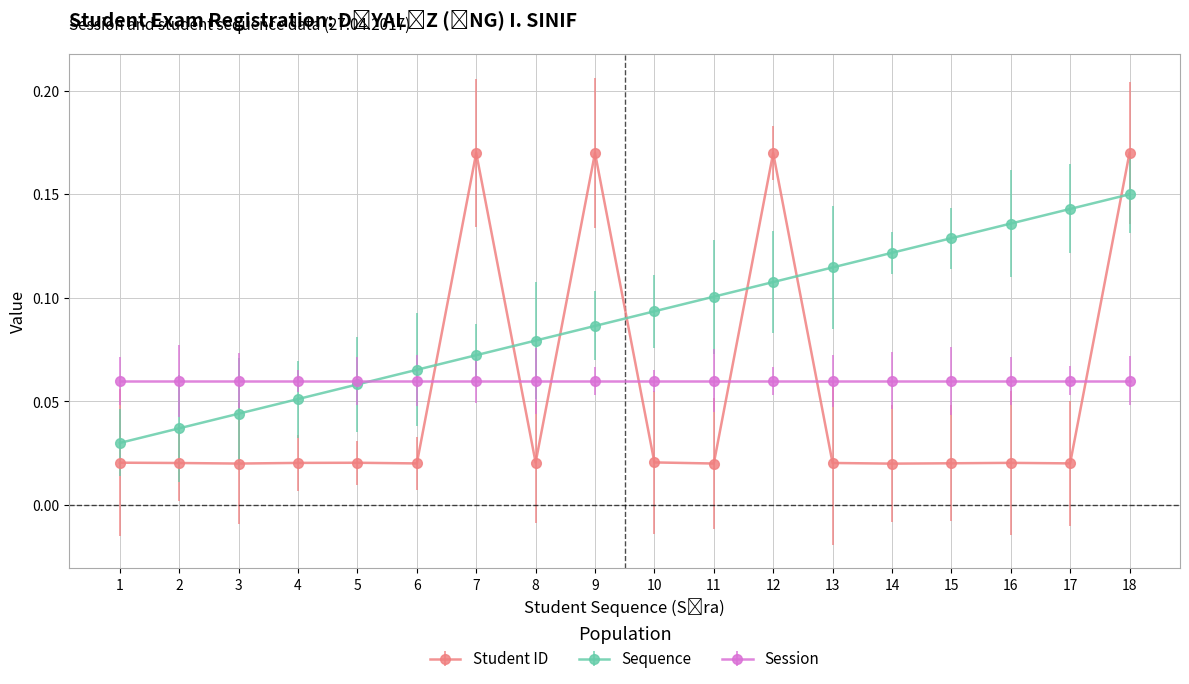

Rank the categories by Sequence value from lowest to highest.

1, 2, 3, 4, 5, 6, 7, 8, 9, 10, 11, 12, 13, 14, 15, 16, 17, 18